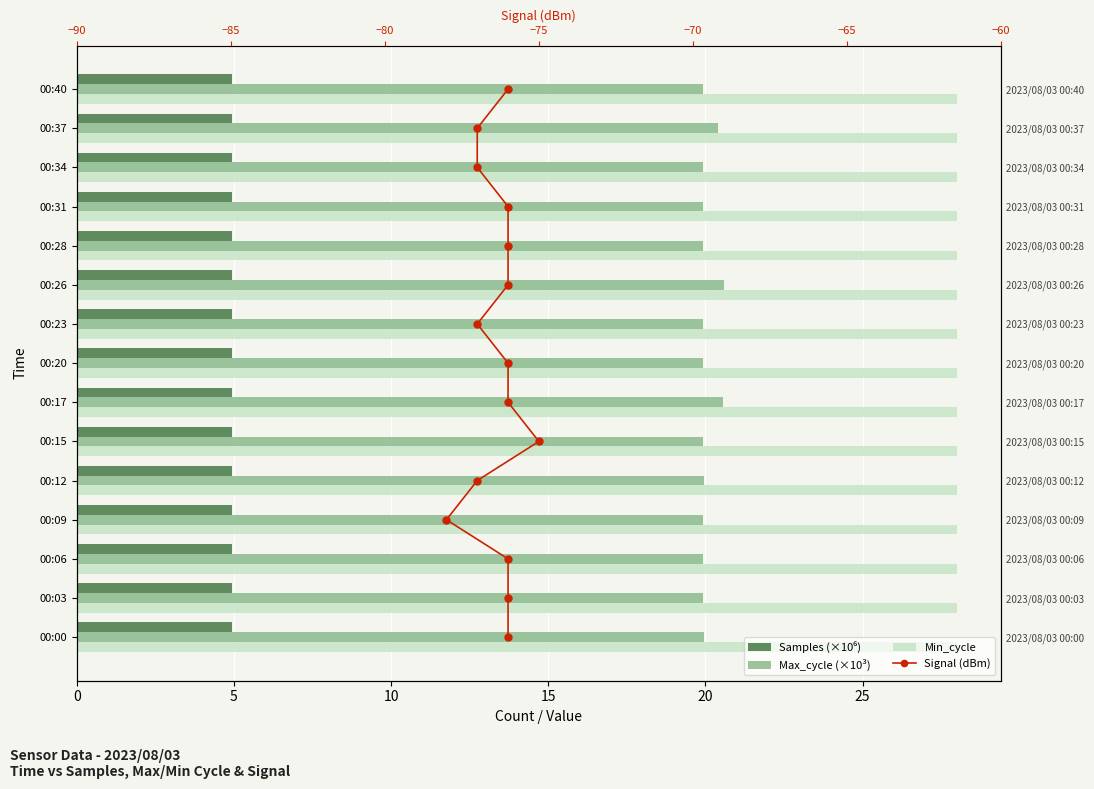

Which series has the largest total across all categories?

Max_cycle (×10³)